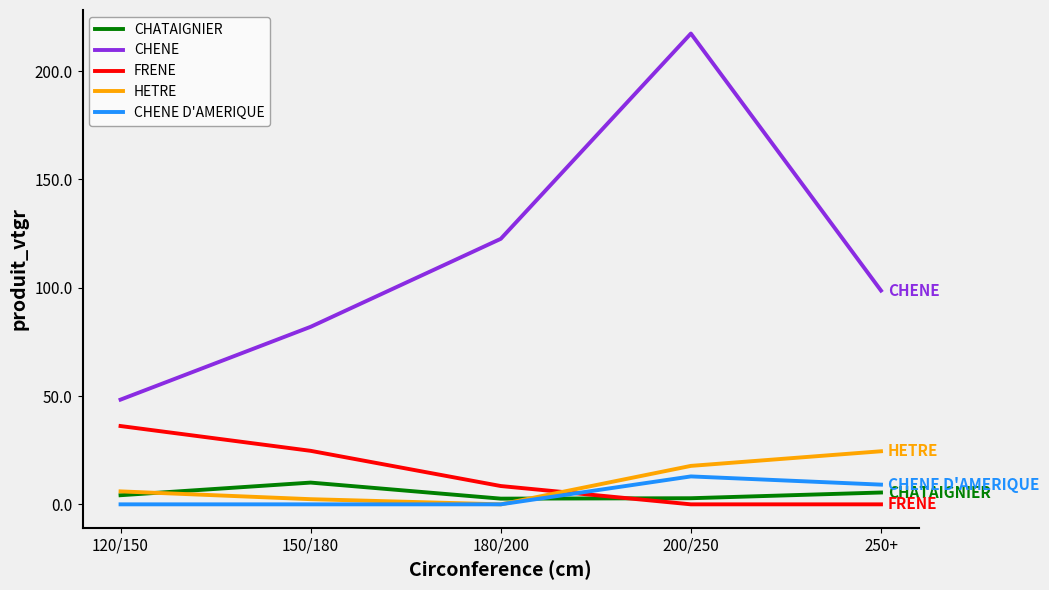

What are all the series names shown in the legend?

CHATAIGNIER, CHENE, FRENE, HETRE, CHENE D'AMERIQUE